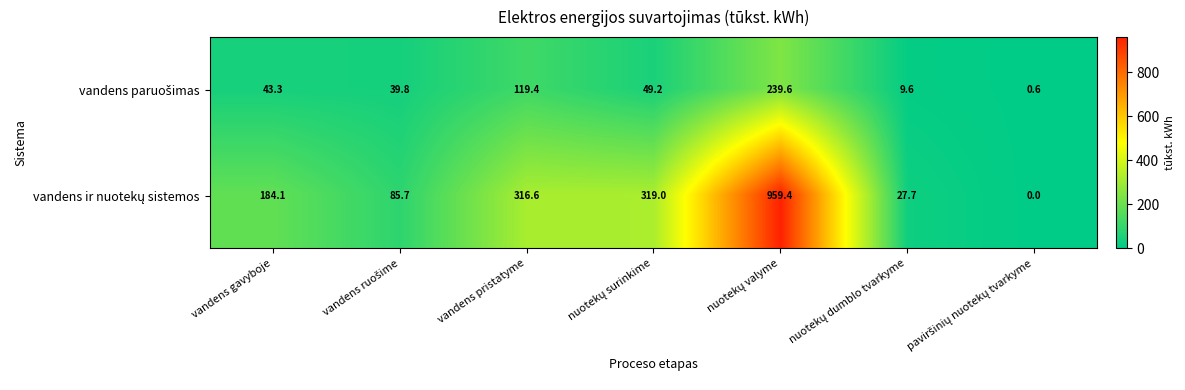

Count the number of categories in the chart.

7